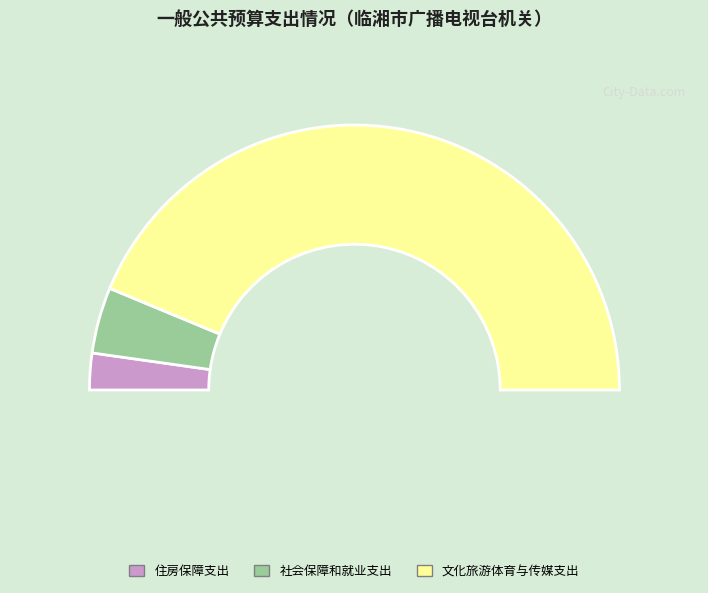

How many slices are in this pie chart?

3